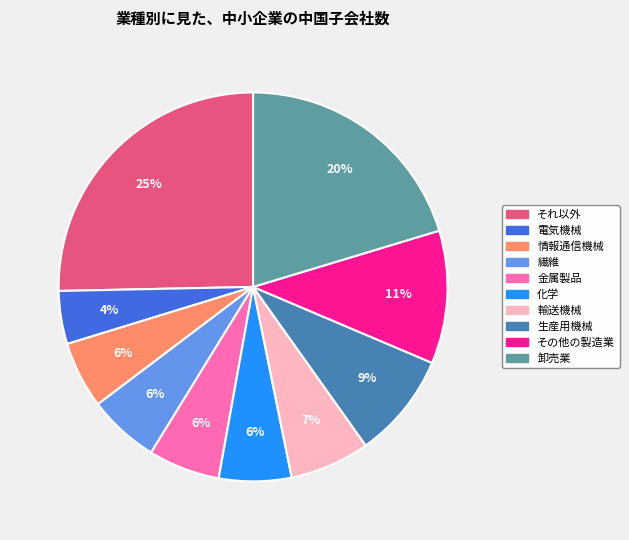

True or false: それ以外 accounts for 25% of the total.

True